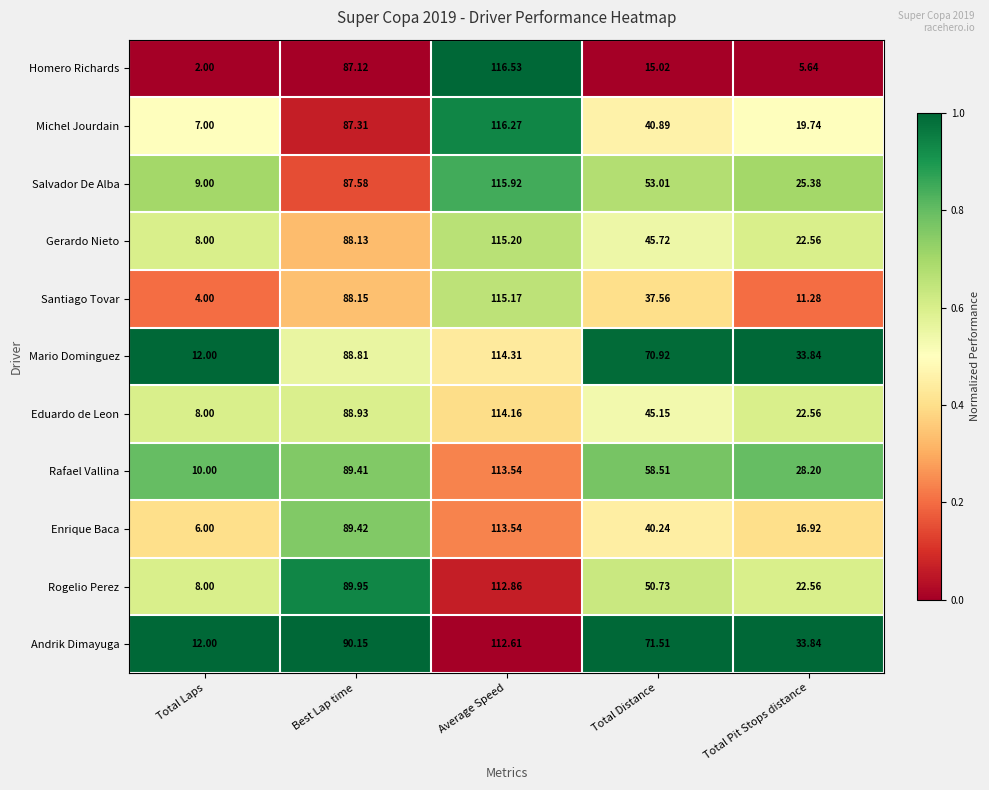

Which series has the largest total across all categories?

Andrik Dimayuga